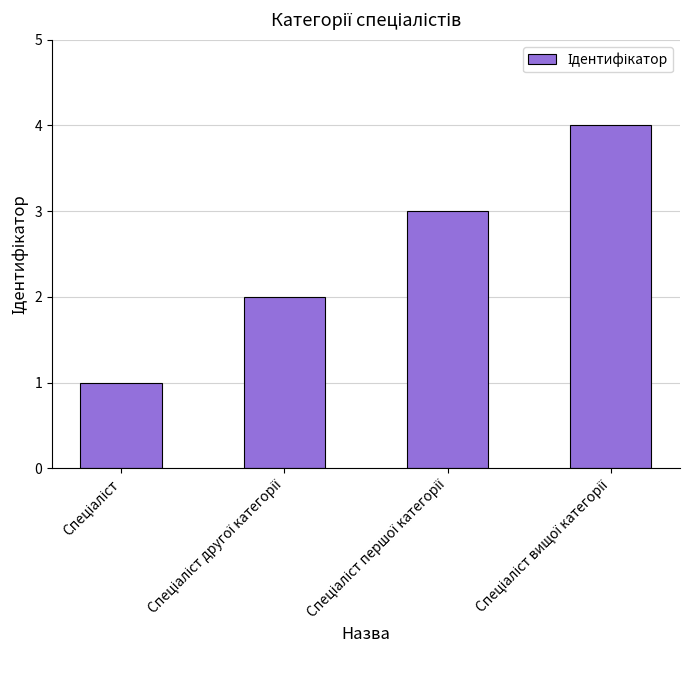

What is the greatest value displayed?

4